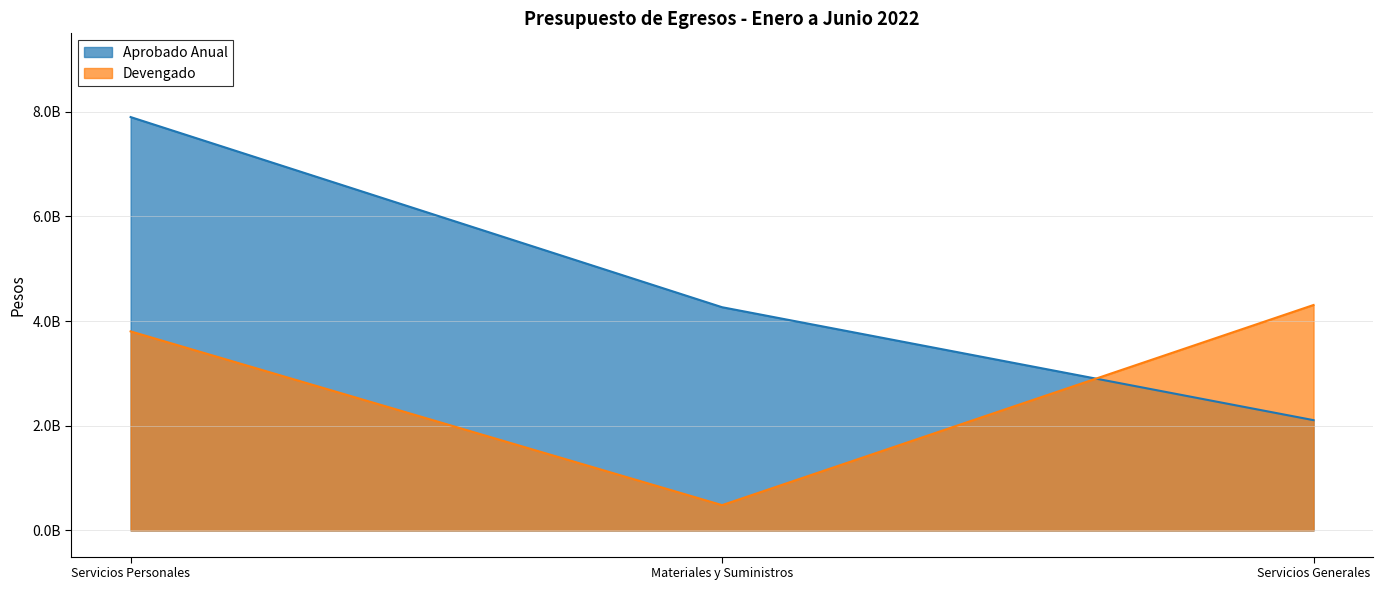

Where does the Aprobado Anual series first go above 4265661612?

Servicios Personales